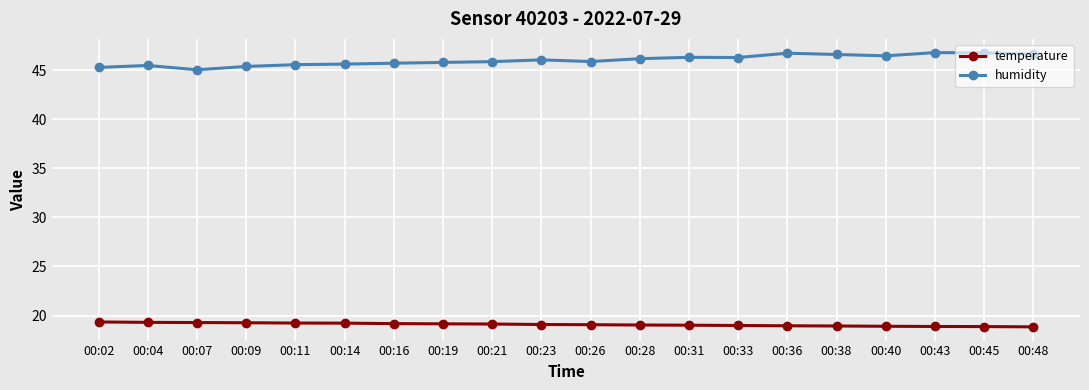

What is the minimum value for temperature?

18.9